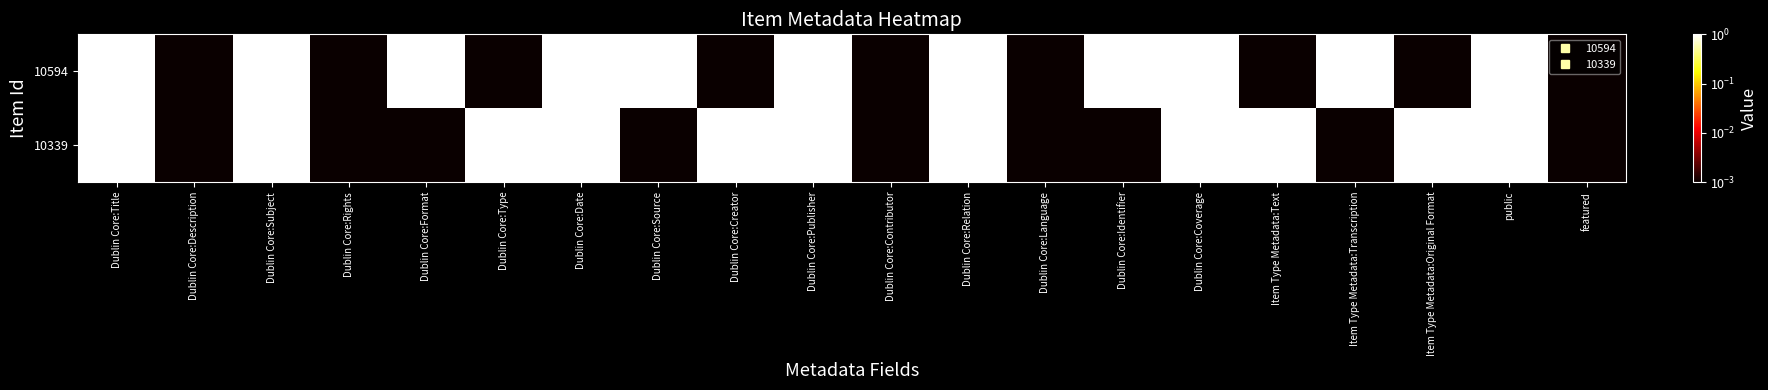

Reading left to right, extract all data points from this chart.

10594: Dublin Core:Title=1.0	Dublin Core:Description=0.0	Dublin Core:Subject=1.0	Dublin Core:Rights=0.0	Dublin Core:Format=1.0	Dublin Core:Type=0.0	Dublin Core:Date=1.0	Dublin Core:Source=1.0	Dublin Core:Creator=0.0	Dublin Core:Publisher=1.0	Dublin Core:Contributor=0.0	Dublin Core:Relation=1.0	Dublin Core:Language=0.0	Dublin Core:Identifier=1.0	Dublin Core:Coverage=1.0	Item Type Metadata:Text=0.0	Item Type Metadata:Transcription=1.0	Item Type Metadata:Original Format=0.0	public=1.0	featured=0.0
10339: Dublin Core:Title=1.0	Dublin Core:Description=0.0	Dublin Core:Subject=1.0	Dublin Core:Rights=0.0	Dublin Core:Format=0.0	Dublin Core:Type=1.0	Dublin Core:Date=1.0	Dublin Core:Source=0.0	Dublin Core:Creator=1.0	Dublin Core:Publisher=1.0	Dublin Core:Contributor=0.0	Dublin Core:Relation=1.0	Dublin Core:Language=0.0	Dublin Core:Identifier=0.0	Dublin Core:Coverage=1.0	Item Type Metadata:Text=1.0	Item Type Metadata:Transcription=0.0	Item Type Metadata:Original Format=1.0	public=1.0	featured=0.0